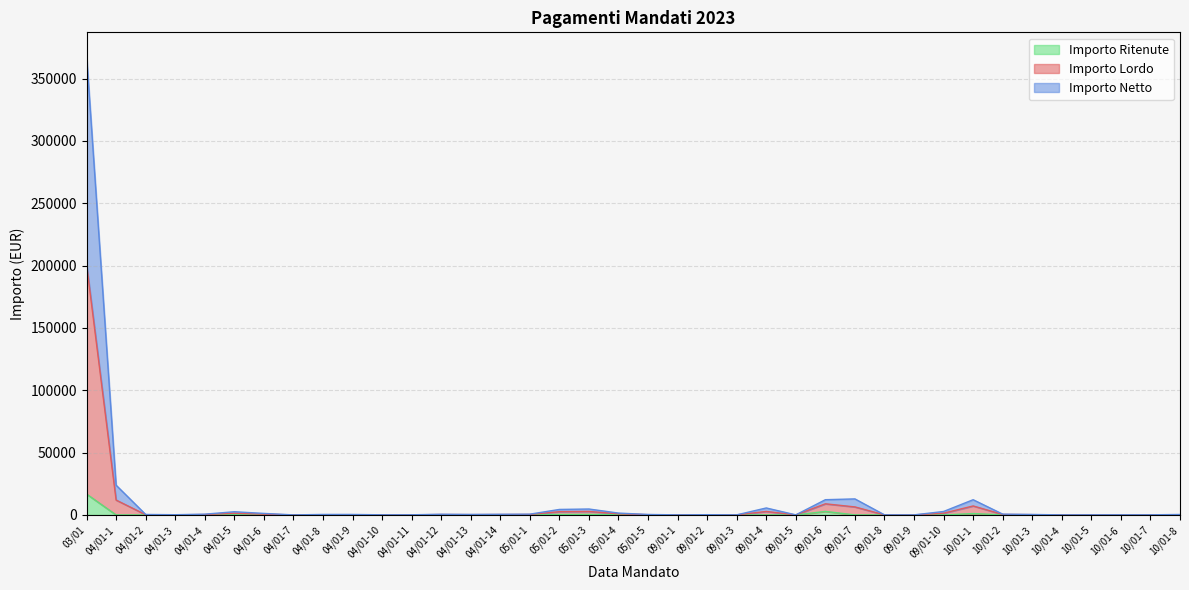

At which category is the sum across all series the highest?

03/01